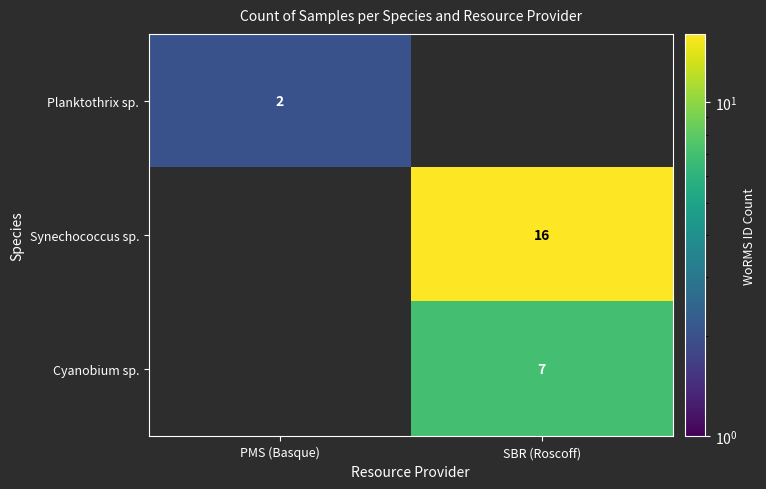

Is the value of Synechococcus sp. at SBR (Roscoff) greater than the value of Planktothrix sp. at PMS (Basque)?

Yes